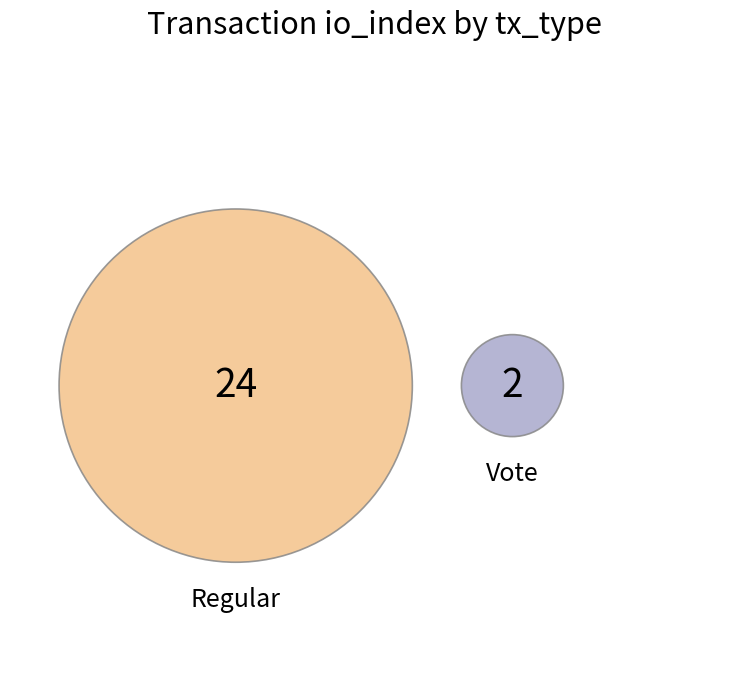

What portion of the pie excludes Vote?

92.3%